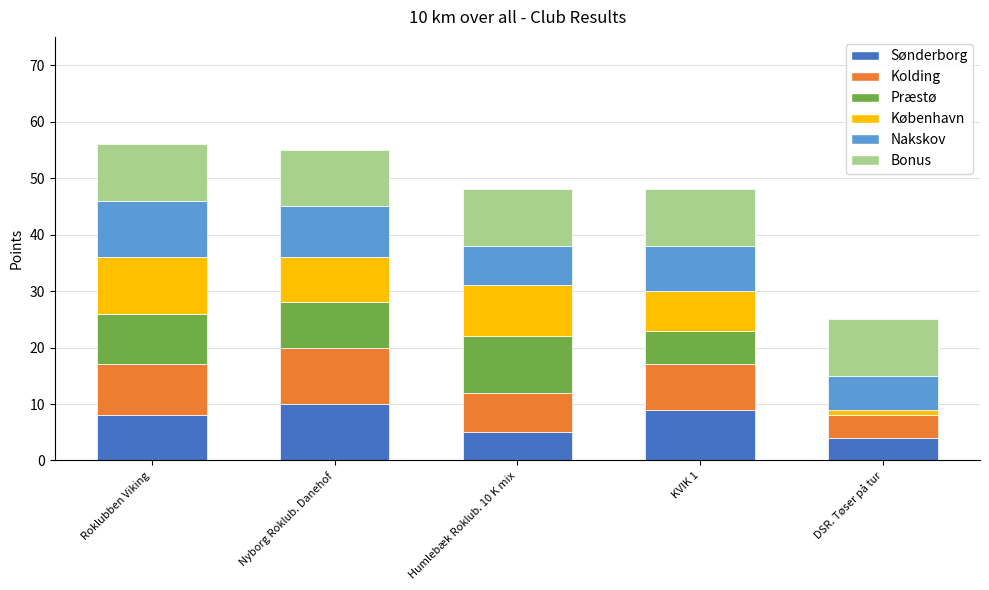

How many series are shown in this chart?

6